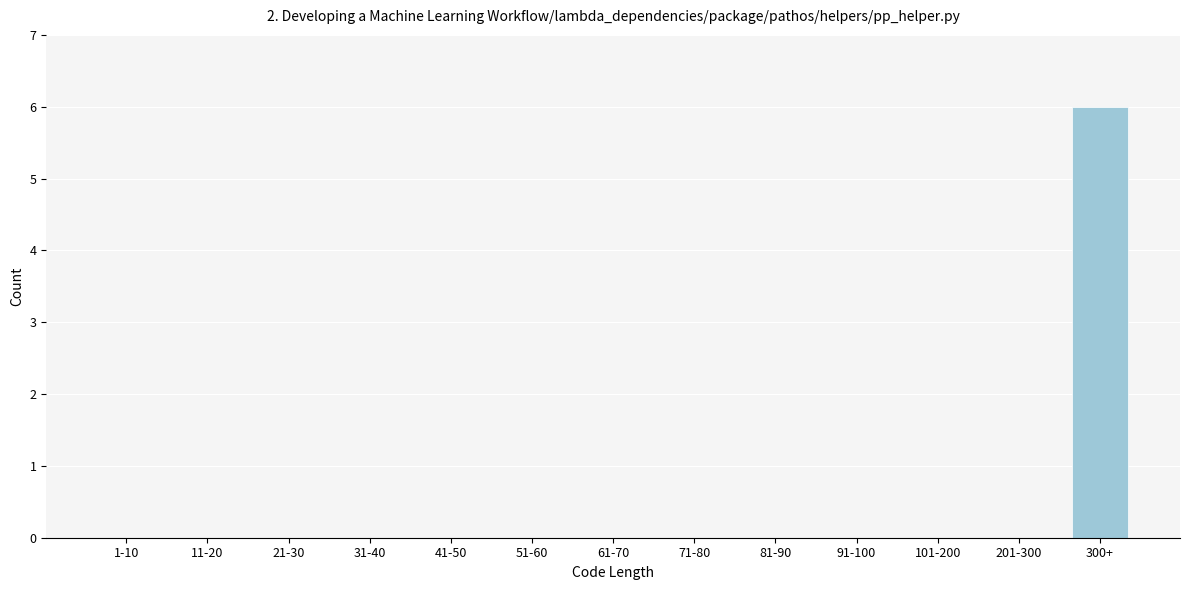

Reading left to right, extract all data points from this chart.

1-10=0	11-20=0	21-30=0	31-40=0	41-50=0	51-60=0	61-70=0	71-80=0	81-90=0	91-100=0	101-200=0	201-300=0	300+=6